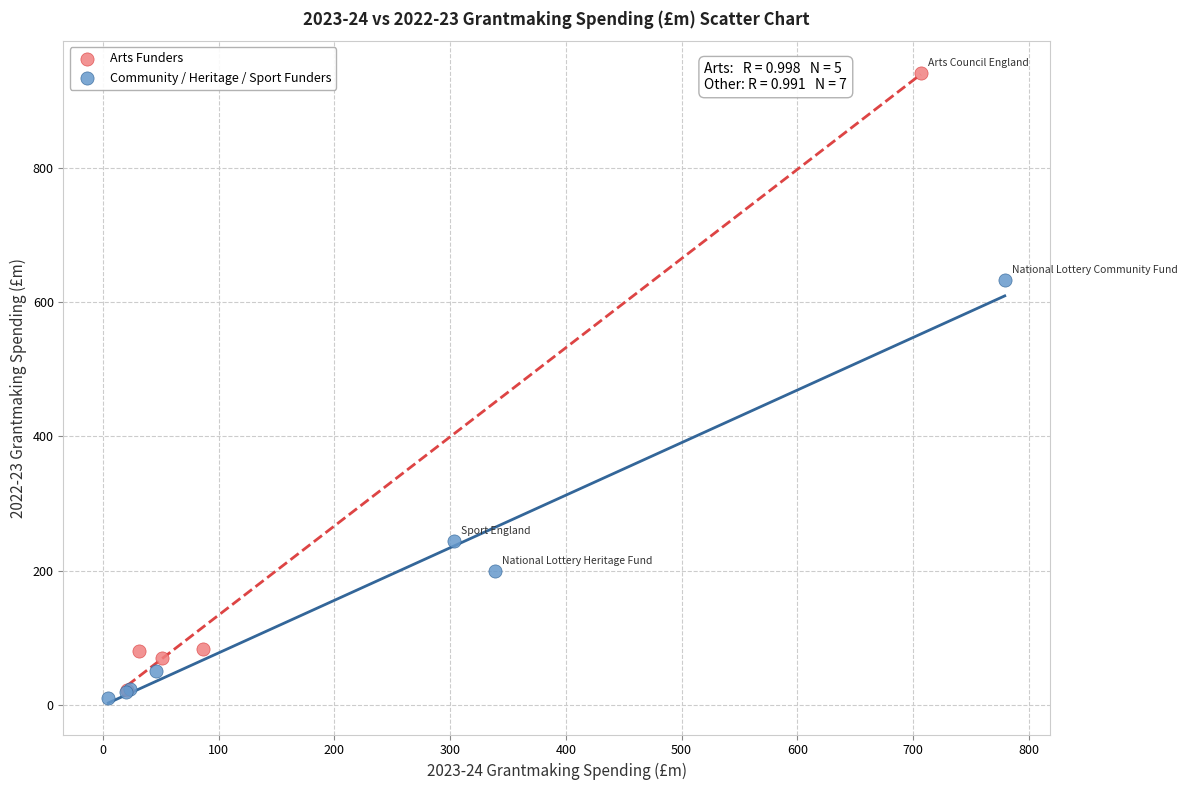

Which series contains the highest Y value?

Arts Funders